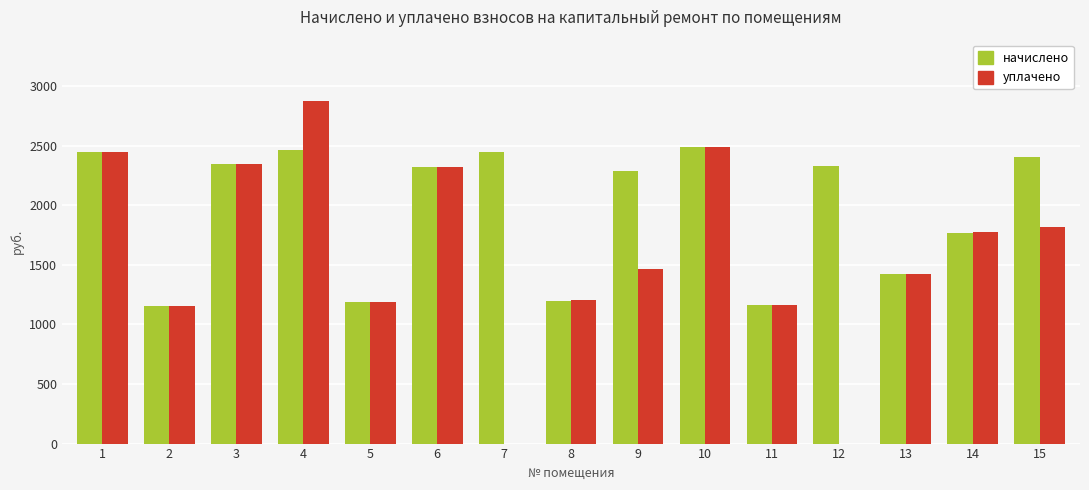

What is the sum of all начислено values?

29440.9